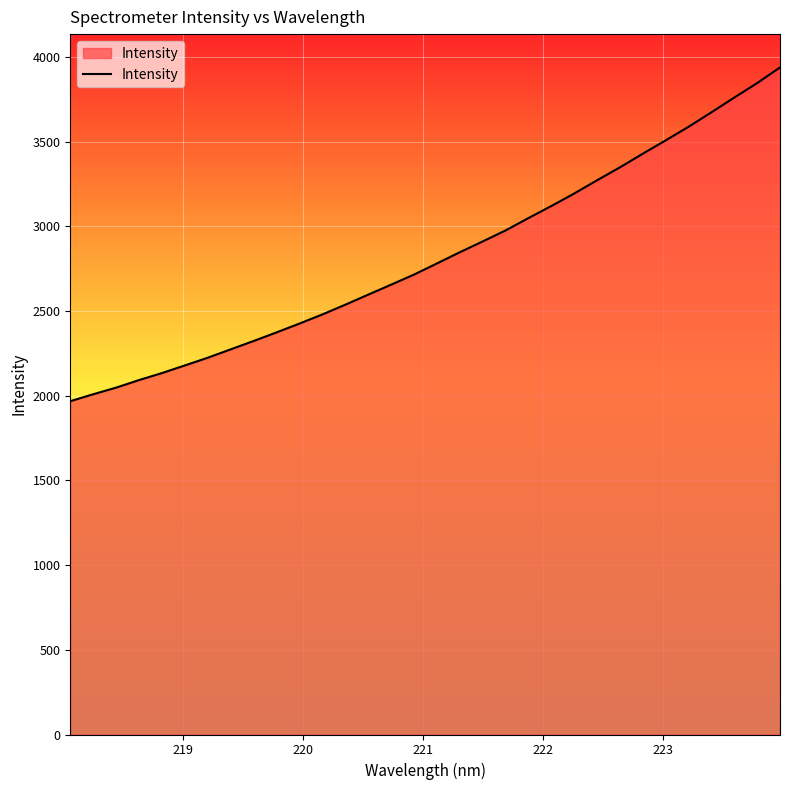

What is the minimum value shown in the chart?

1967.7